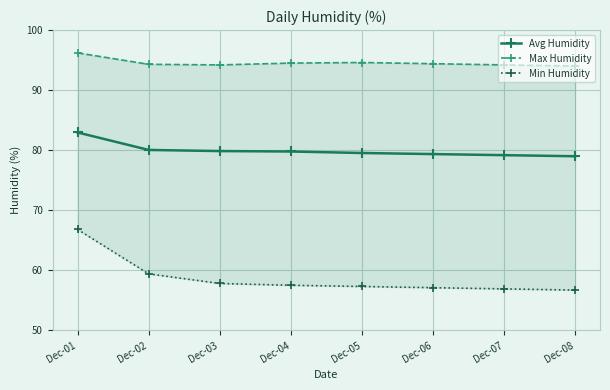

Reading right to left, extract all data points from this chart.

Avg Humidity: 79.0	79.2	79.3	79.5	79.8	79.8	80.0	83.0
Max Humidity: 94.0	94.2	94.4	94.6	94.5	94.2	94.3	96.2
Min Humidity: 56.7	56.9	57.1	57.3	57.5	57.8	59.4	66.8